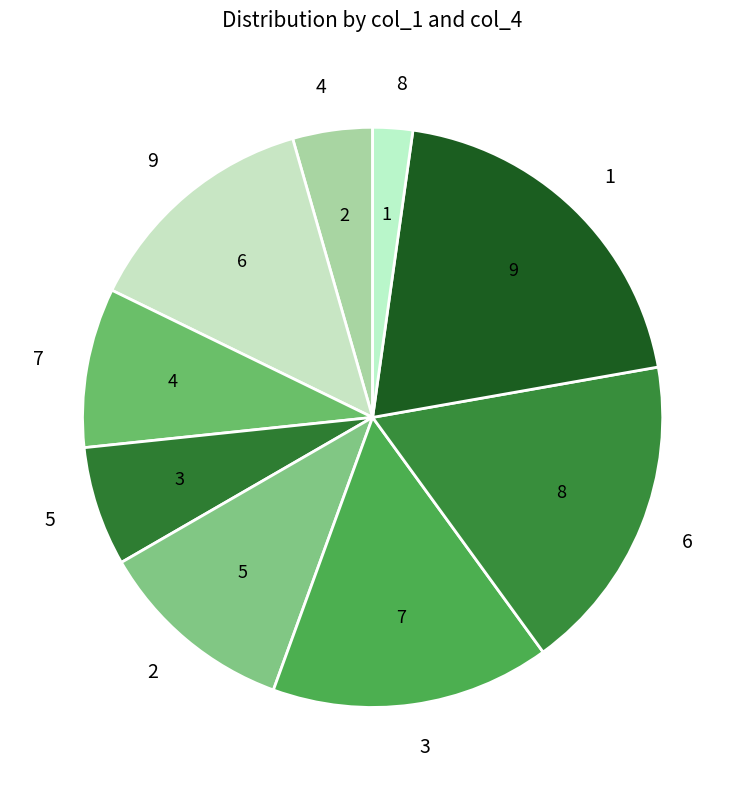

How many slices are in this pie chart?

9